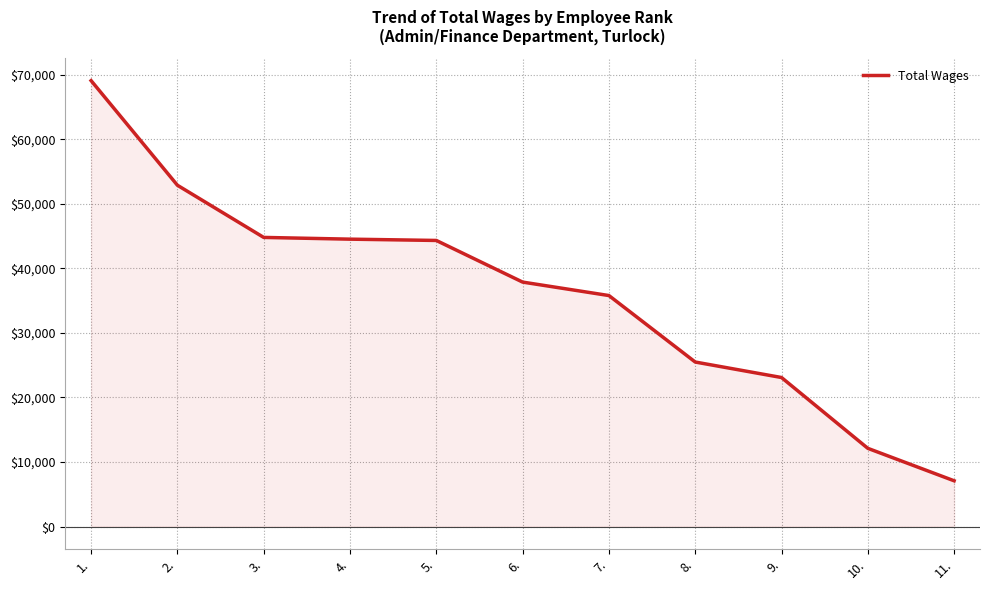

How many distinct data groups are displayed?

1